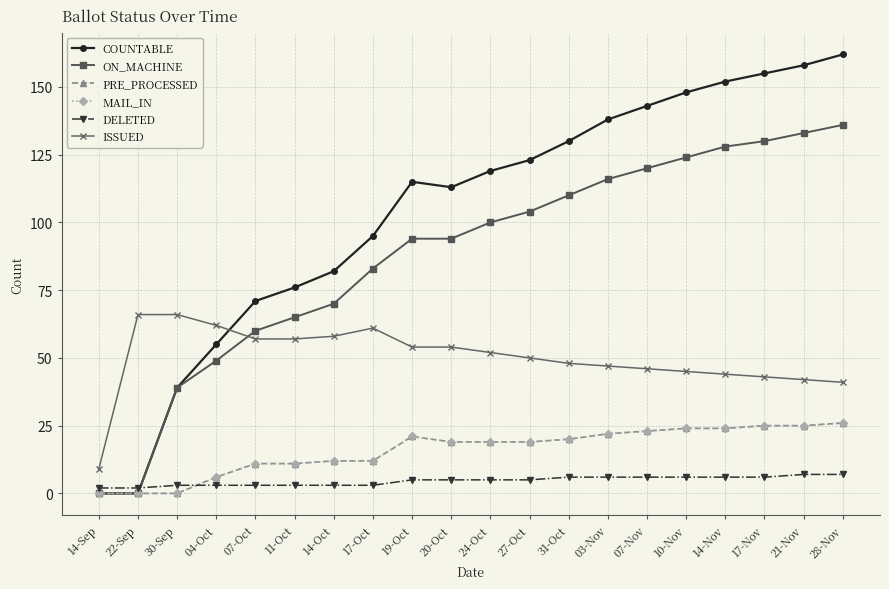

How many lines are shown in the chart?

6